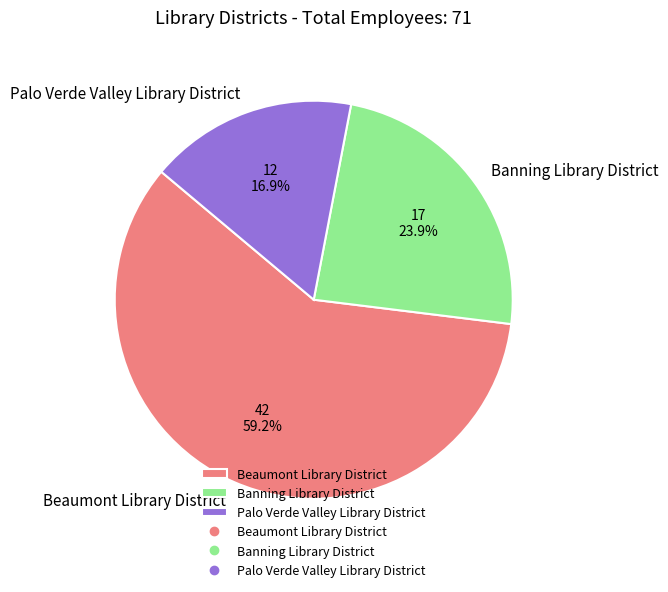

How many segments does this pie chart have?

3